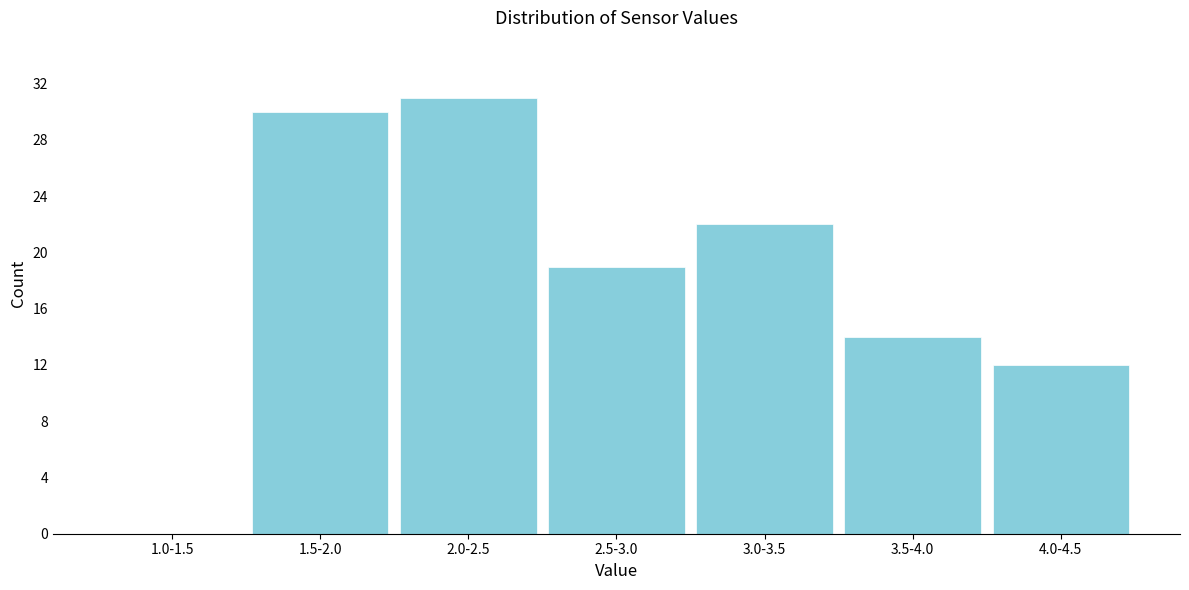

Reading left to right, extract all data points from this chart.

1.0-1.5=0	1.5-2.0=30	2.0-2.5=31	2.5-3.0=19	3.0-3.5=22	3.5-4.0=14	4.0-4.5=12